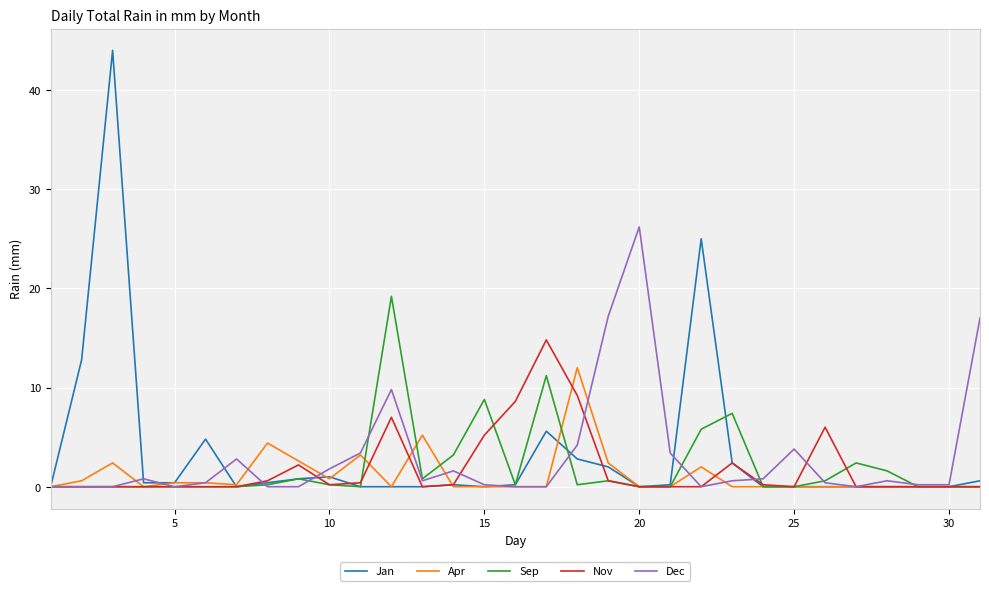

What is the highest value of the Jan series?

44.0